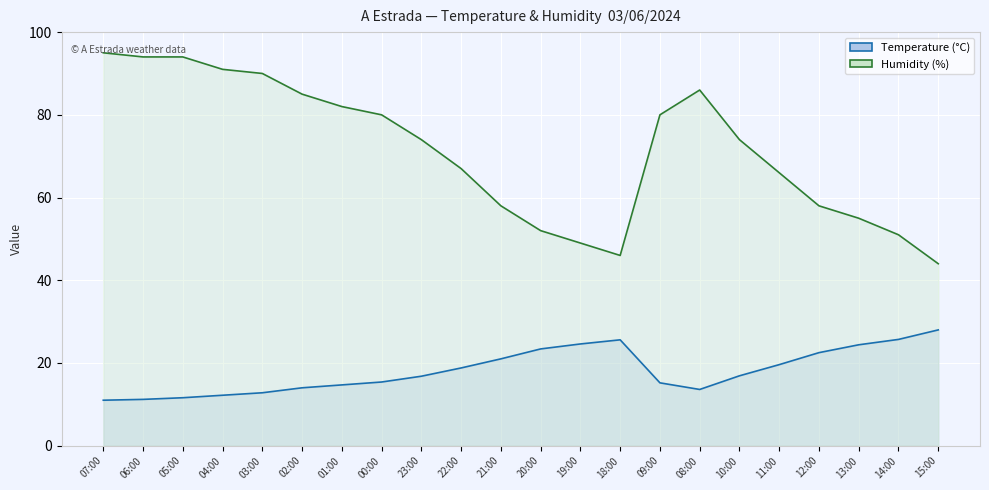

Reading left to right, list all the values displayed in this chart.

Temperature (°C): 11.0	11.2	11.6	12.2	12.8	14.0	14.7	15.4	16.8	18.8	21.0	23.4	24.6	25.6	15.2	13.6	16.9	19.6	22.5	24.4	25.7	28.0
Humidity (%): 95.0	94.0	94.0	91.0	90.0	85.0	82.0	80.0	74.0	67.0	58.0	52.0	49.0	46.0	80.0	86.0	74.0	66.0	58.0	55.0	51.0	44.0